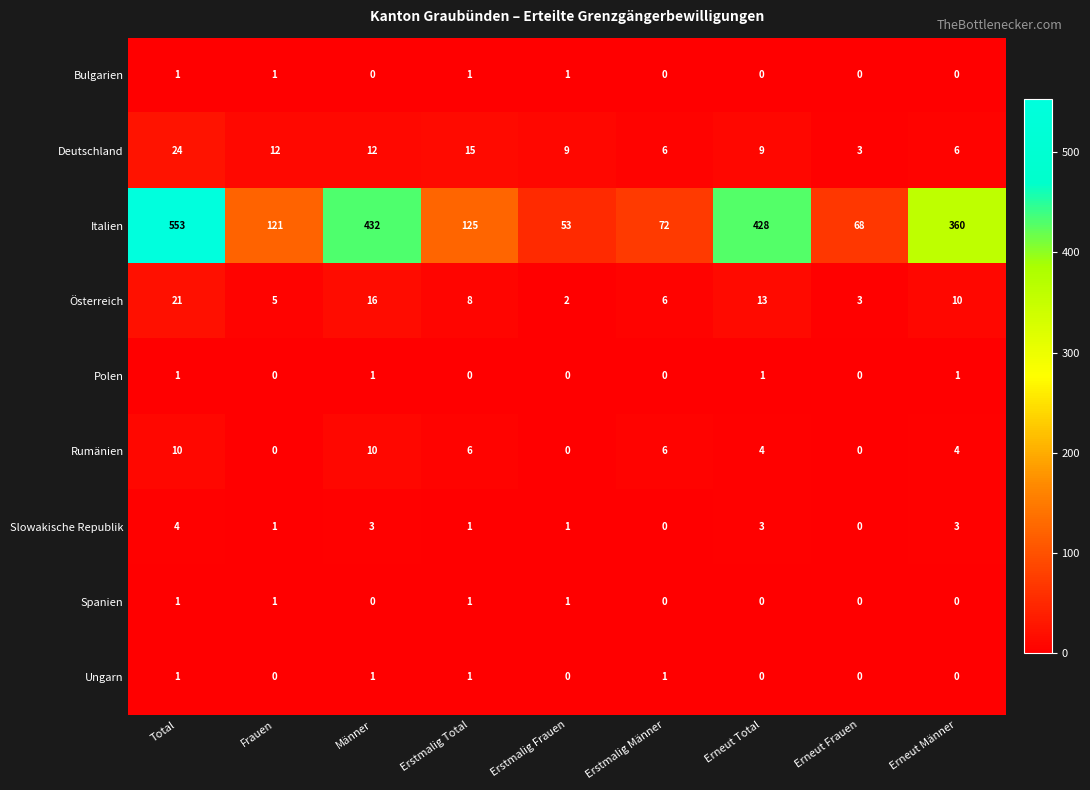

Count the number of categories in the chart.

9